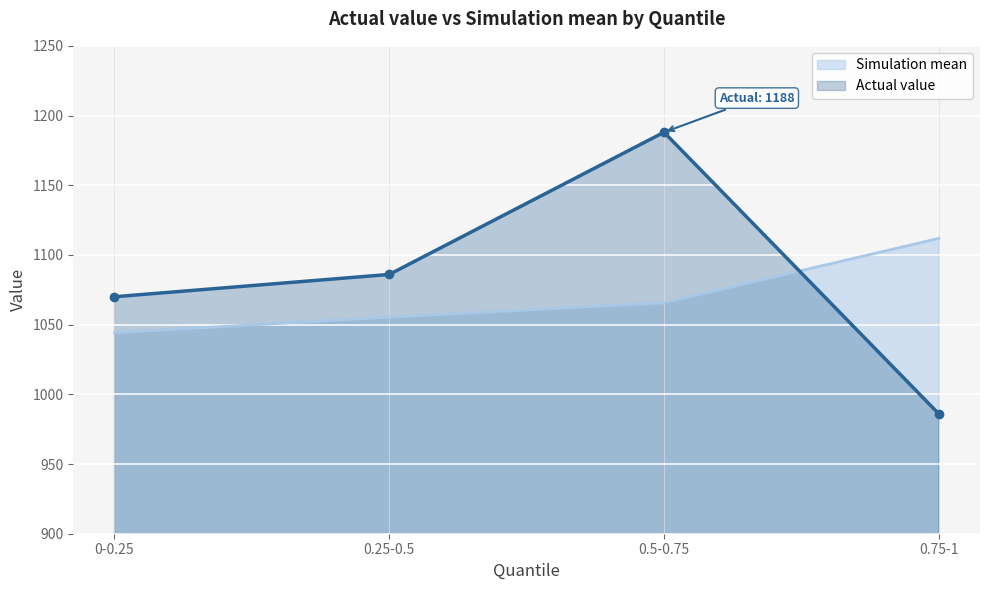

What is the average value of the Simulation mean series?

1069.3